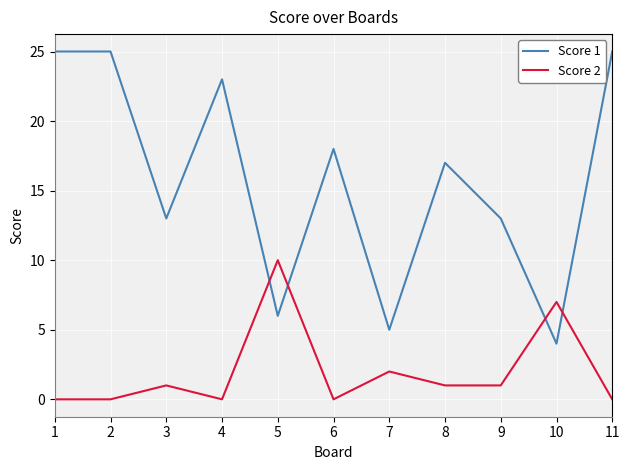

What is the difference between the highest and lowest values at 3?

12